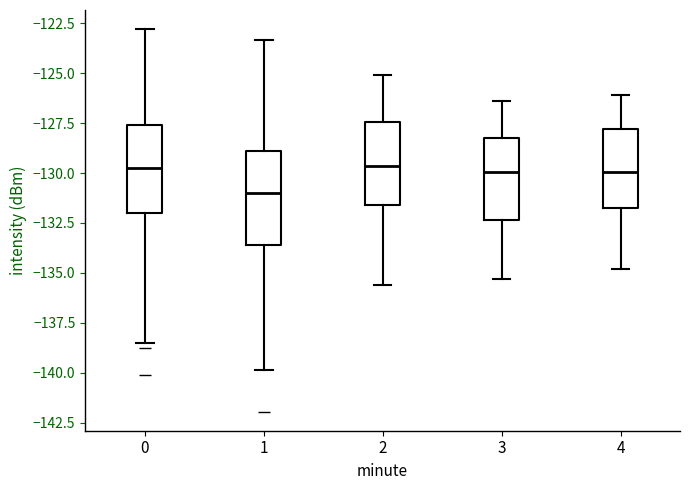

Reading left to right, read every box against the y-axis: the position of its median line, the range the box covers, and the ends of its whiskers. The values are not printed on the chart, so give them approximately, as read against the axis.

0: median -129.5, box -132.0 to -127.5, whiskers -138.5 to -123.0
1: median -131.0, box -133.5 to -129.0, whiskers -140.0 to -123.5
2: median -129.5, box -131.5 to -127.5, whiskers -135.5 to -125.0
3: median -130.0, box -132.5 to -128.0, whiskers -135.5 to -126.5
4: median -130.0, box -132.0 to -128.0, whiskers -135.0 to -126.0